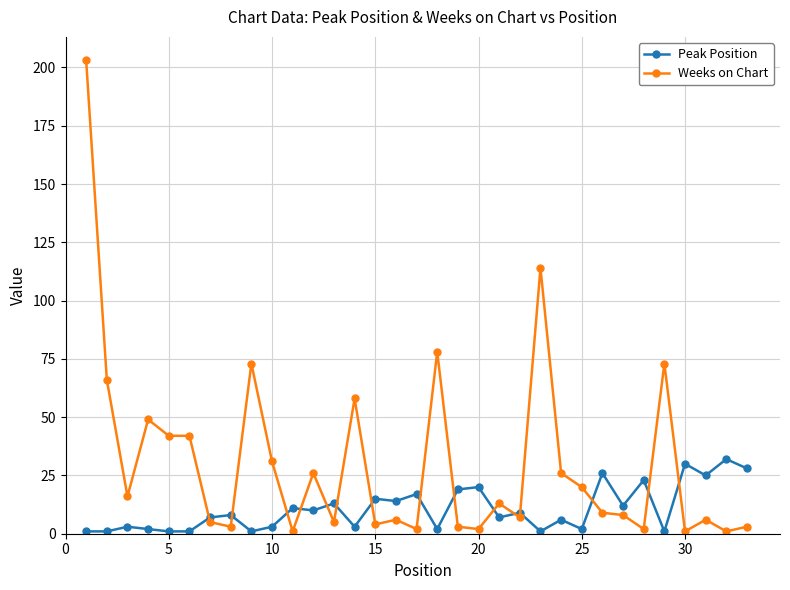

List the series in order of their overall mean, highest first.

Weeks on Chart, Peak Position